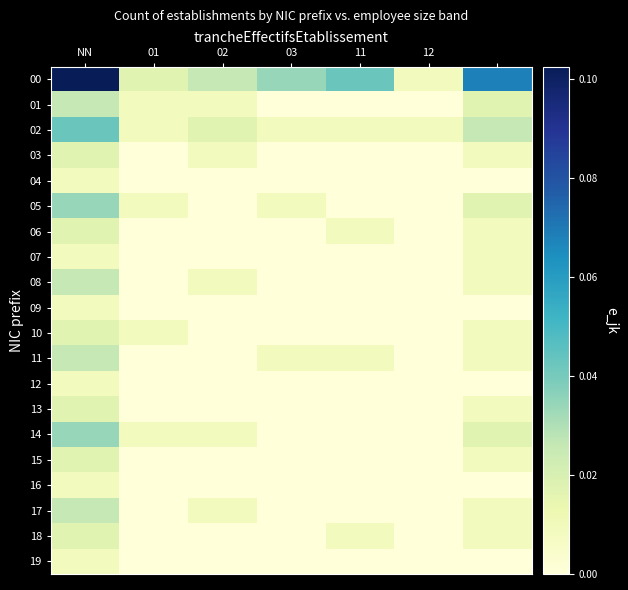

How many distinct data groups are displayed?

20